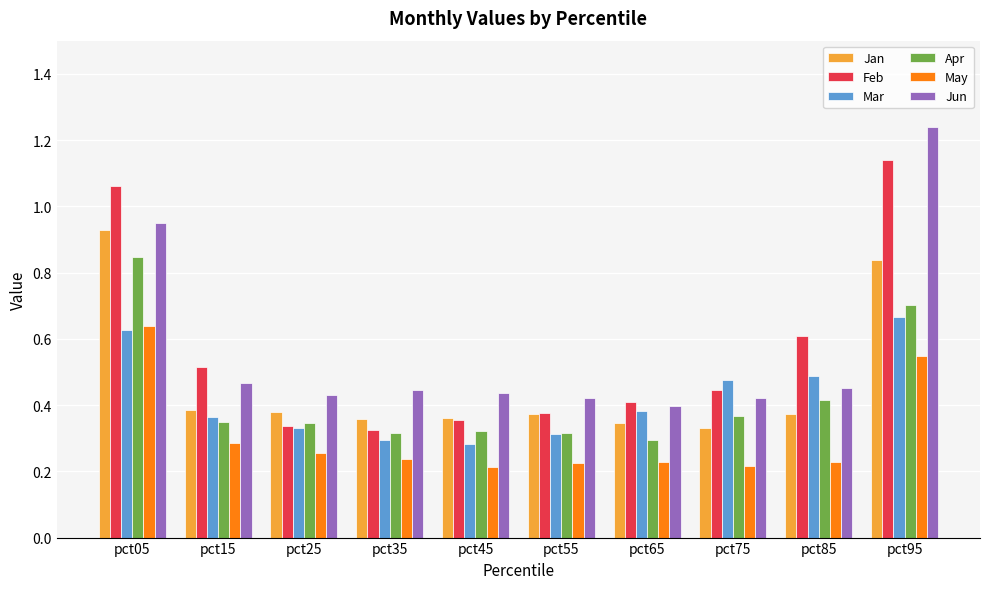

How many bars are there in each group?

6